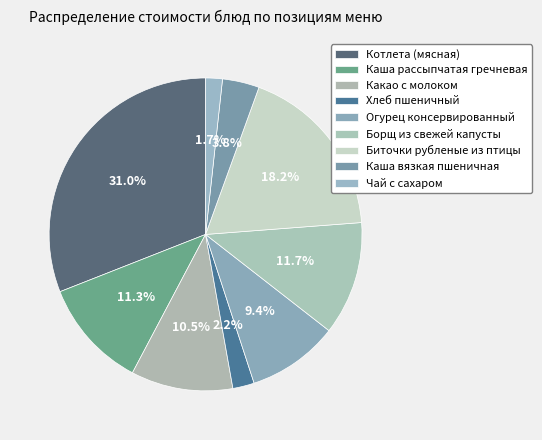

Is Огурец консервированный the majority of the pie?

No